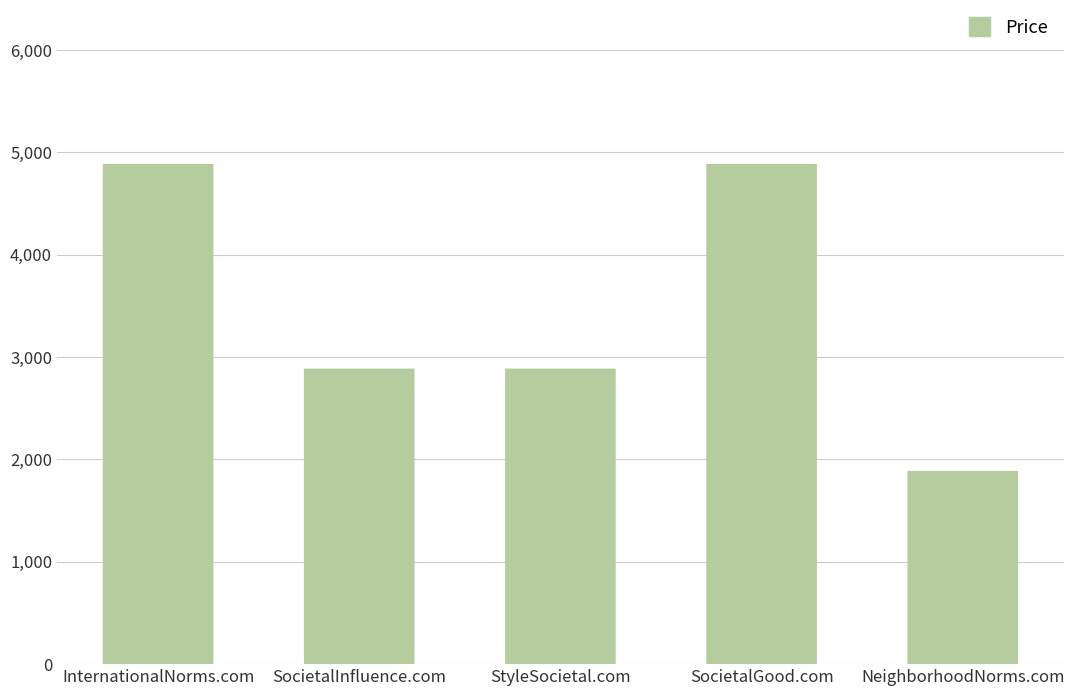

What is the maximum value shown in the chart?

4888